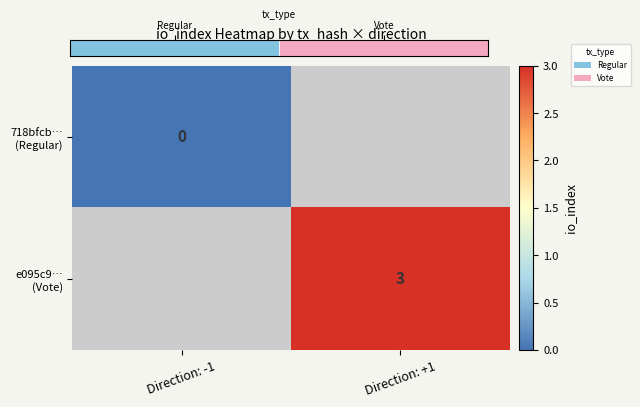

At how many categories does at least one series exceed 1?

1